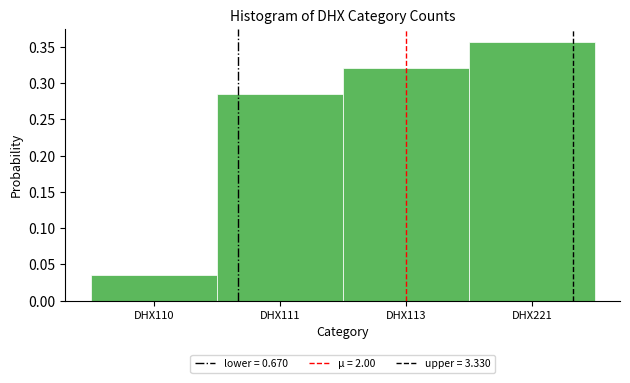

Where is the data nearest to the value 0?

DHX110